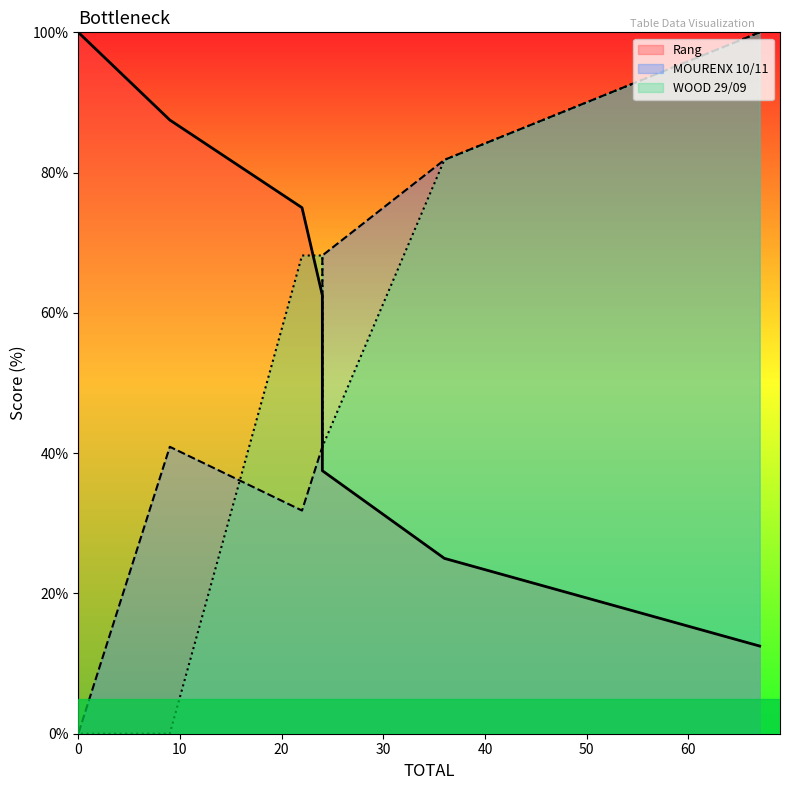

What is the sum of the WOOD 29/09 values at 24 and 9?

68.2